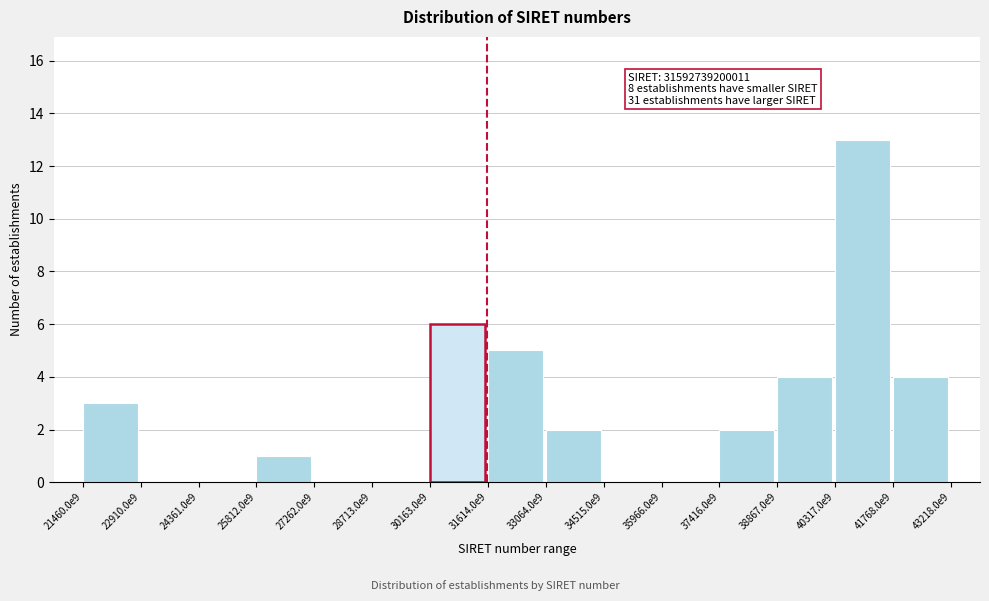

Reading left to right, extract all data points from this chart.

21460.0e9=3	22910.0e9=0	24361.0e9=0	25812.0e9=1	27262.0e9=0	28713.0e9=0	30163.0e9=6	31614.0e9=5	33064.0e9=2	34515.0e9=0	35966.0e9=0	37416.0e9=2	38867.0e9=4	40317.0e9=13	41768.0e9=4